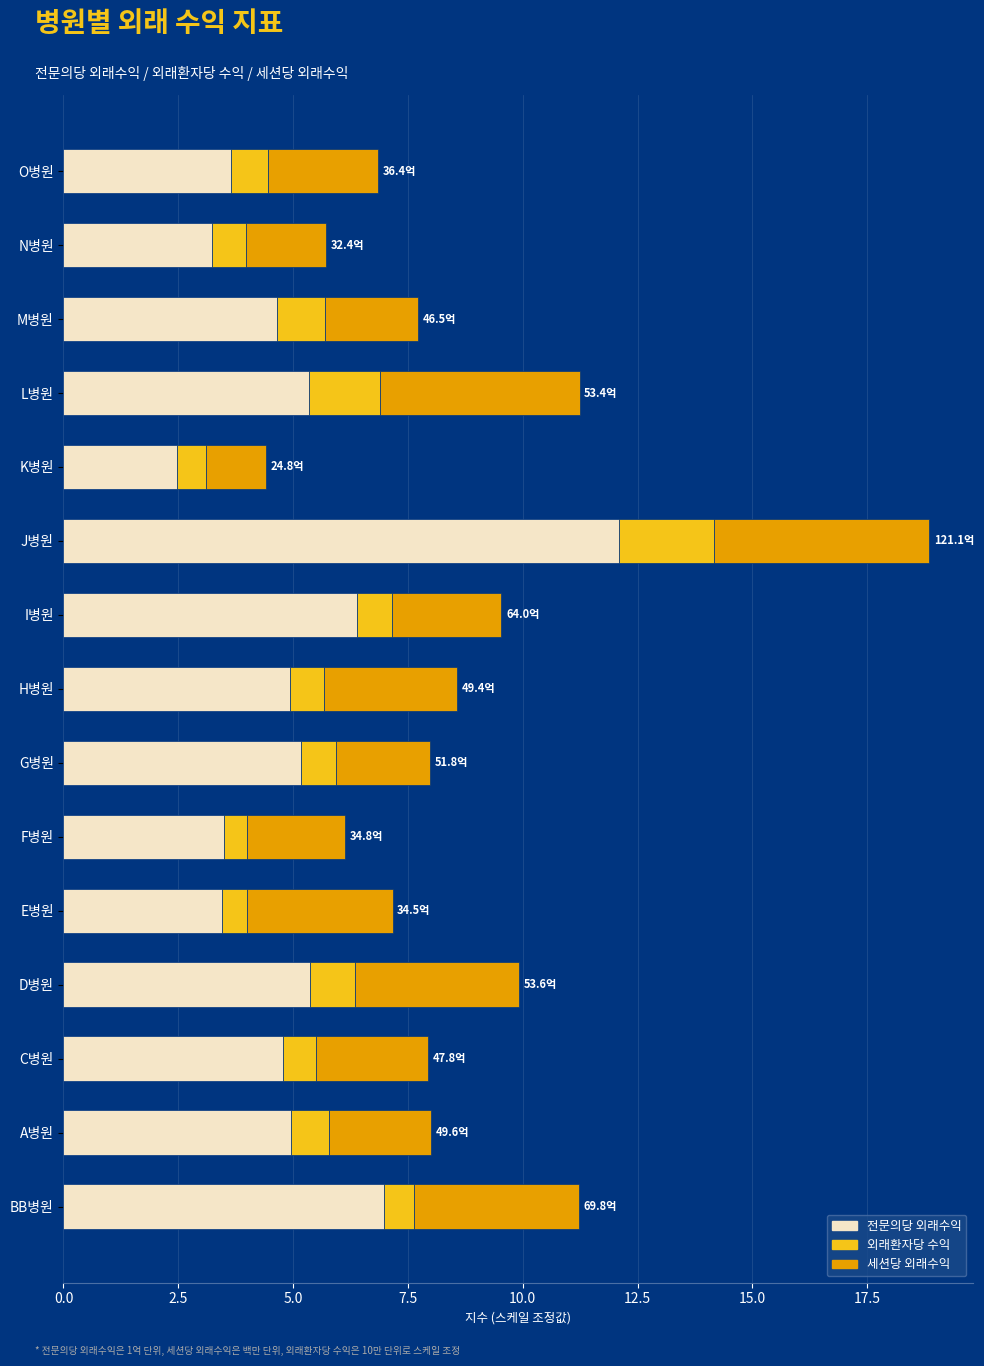

At which category is the sum across all series the highest?

J병원